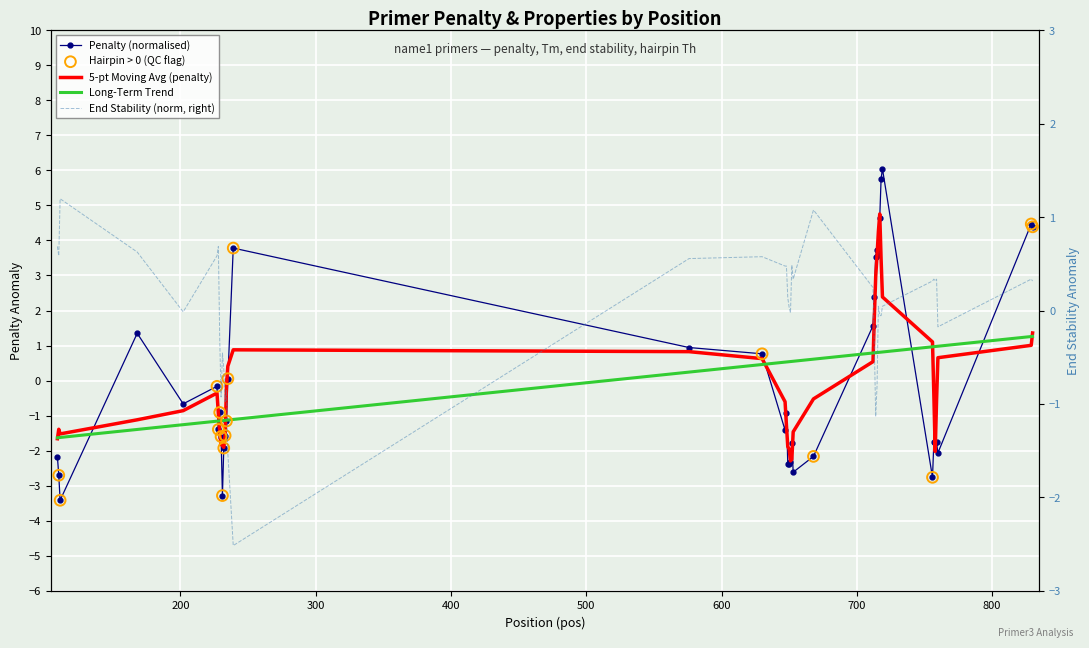

At how many categories does at least one series exceed 0?

31